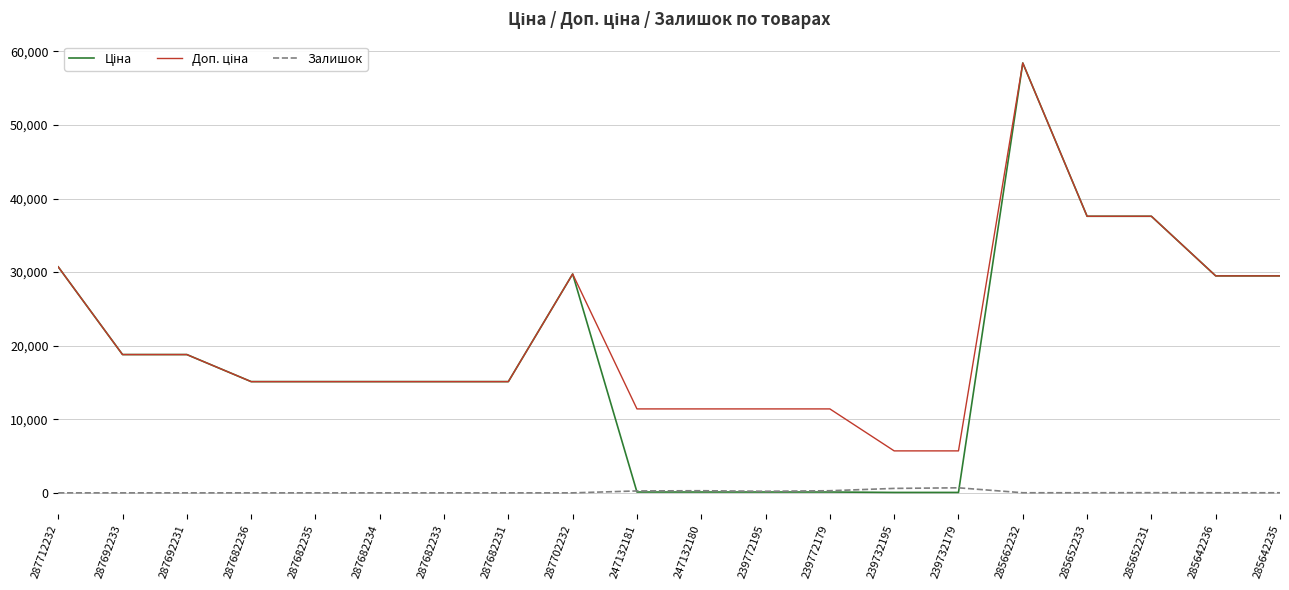

What is the spread (max minus min) of values at 287682234?

15120.0